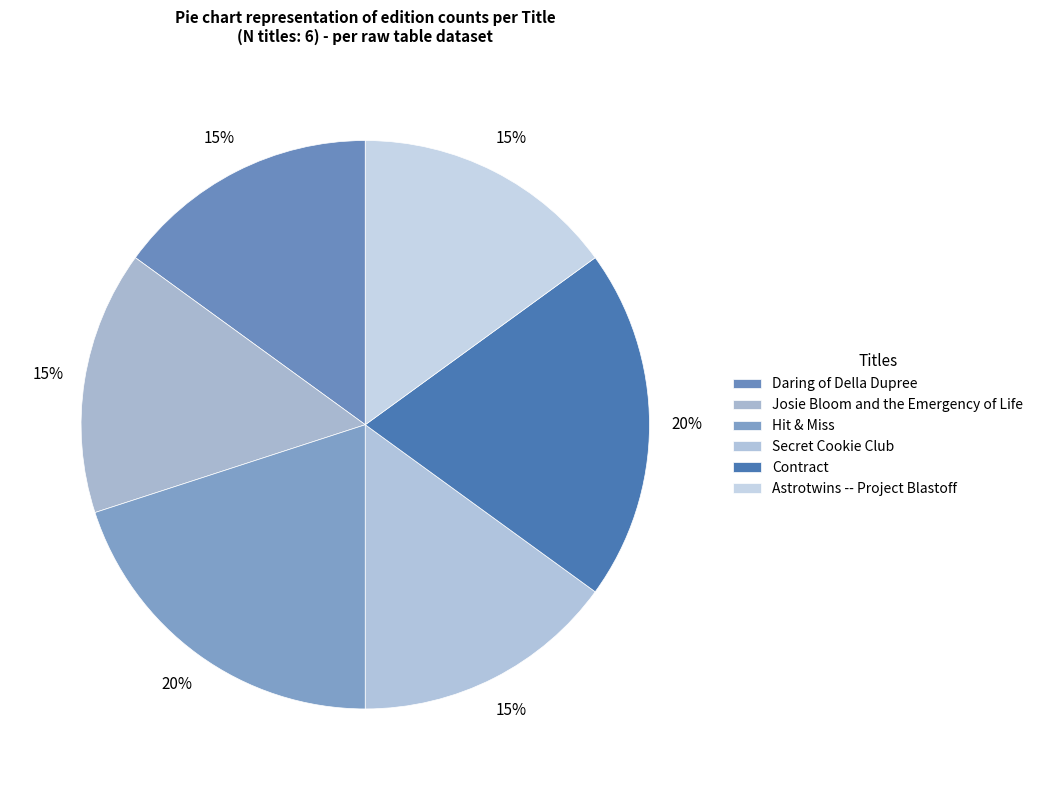

True or false: Secret Cookie Club accounts for 22% of the total.

False